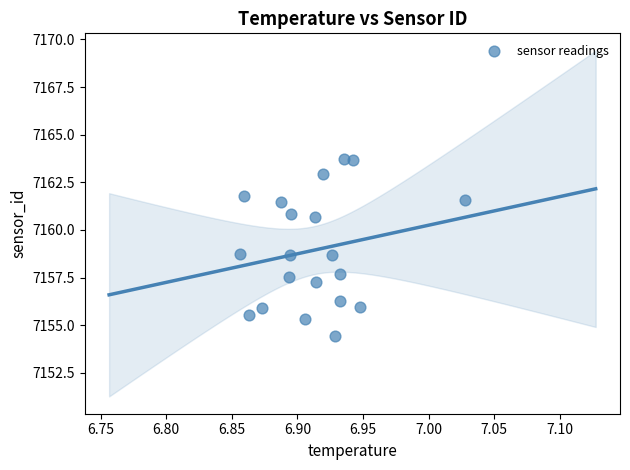

What is the range of Y values (max minus min)?

9.3